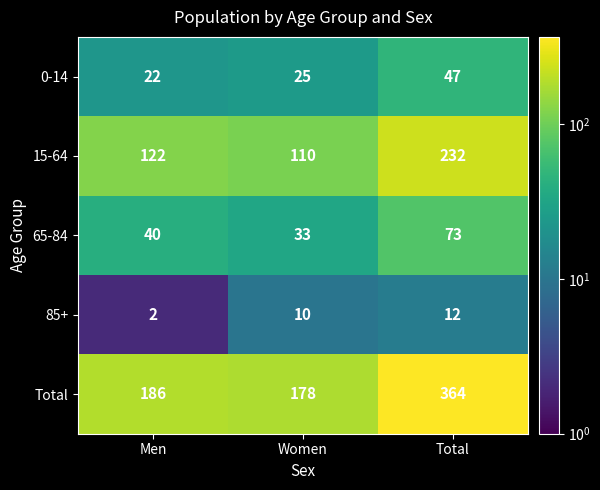

Reading right to left, transcribe all the data shown in this chart.

0-14: Total=47	Women=25	Men=22
15-64: Total=232	Women=110	Men=122
65-84: Total=73	Women=33	Men=40
85+: Total=12	Women=10	Men=2
Total: Total=364	Women=178	Men=186